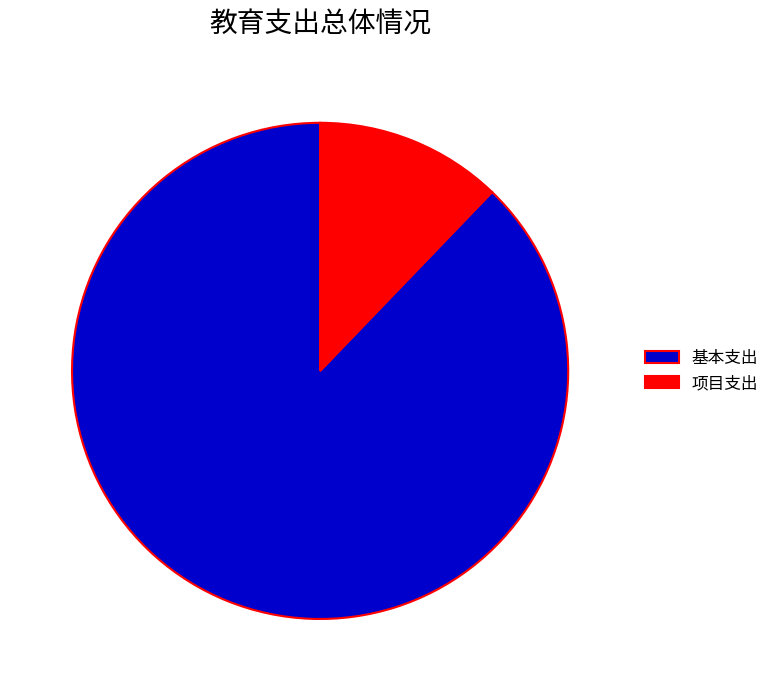

Which slice is the largest?

基本支出